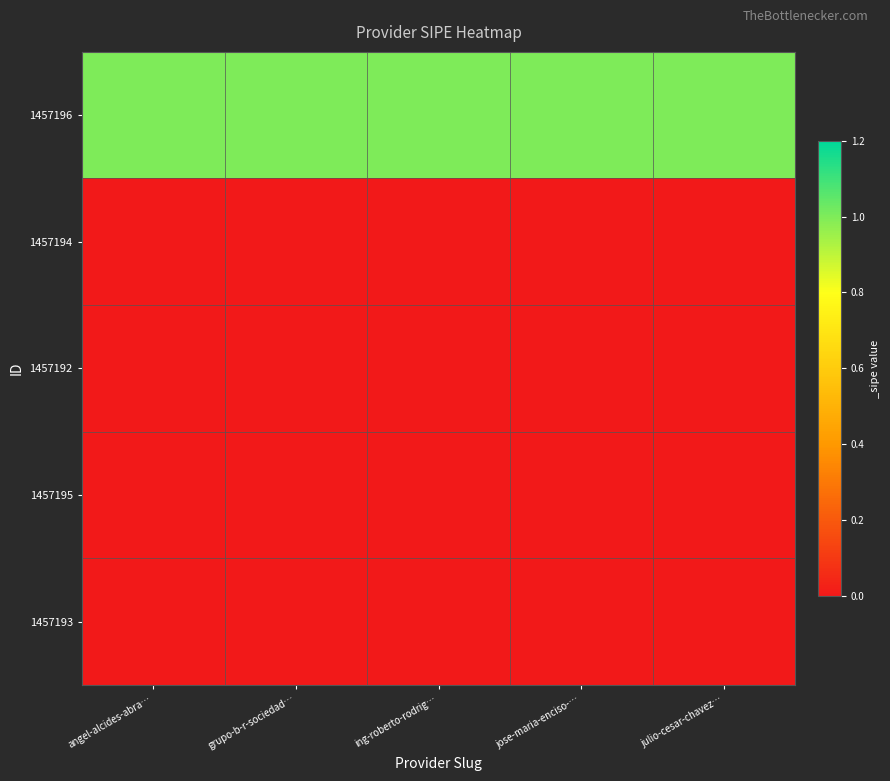

Count the number of categories in the chart.

5